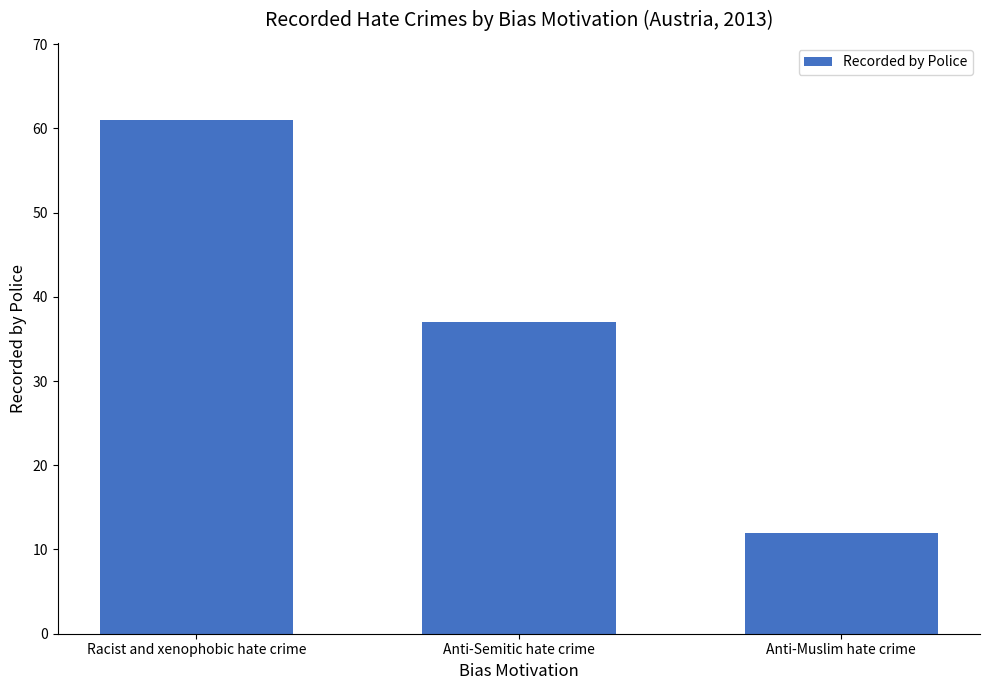

How many values are between 12 and 61?

3